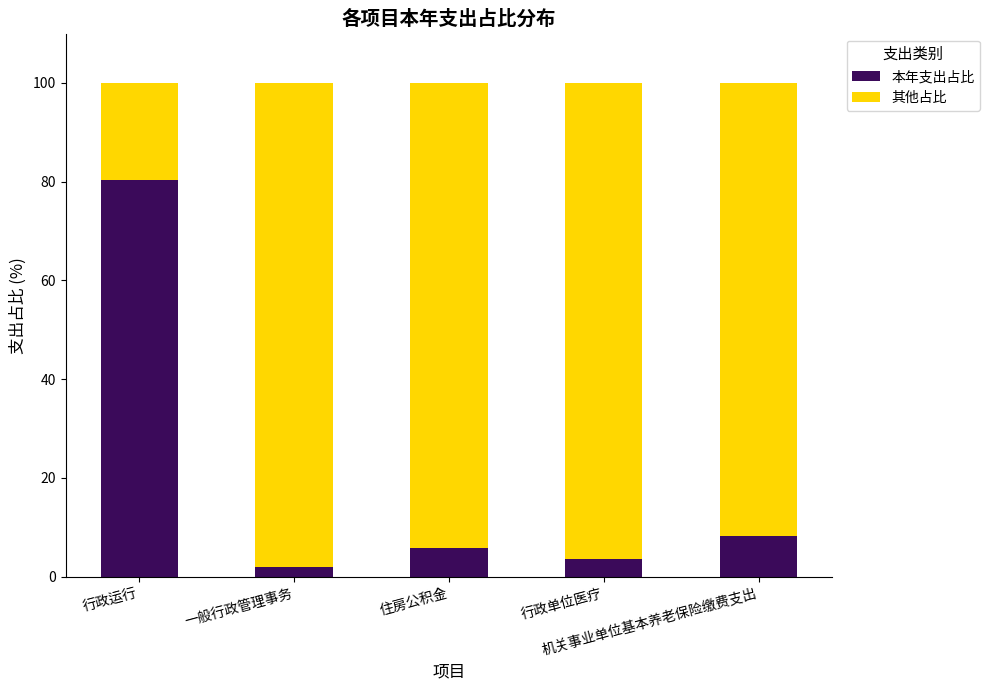

What is the maximum value for 本年支出占比?

80.4